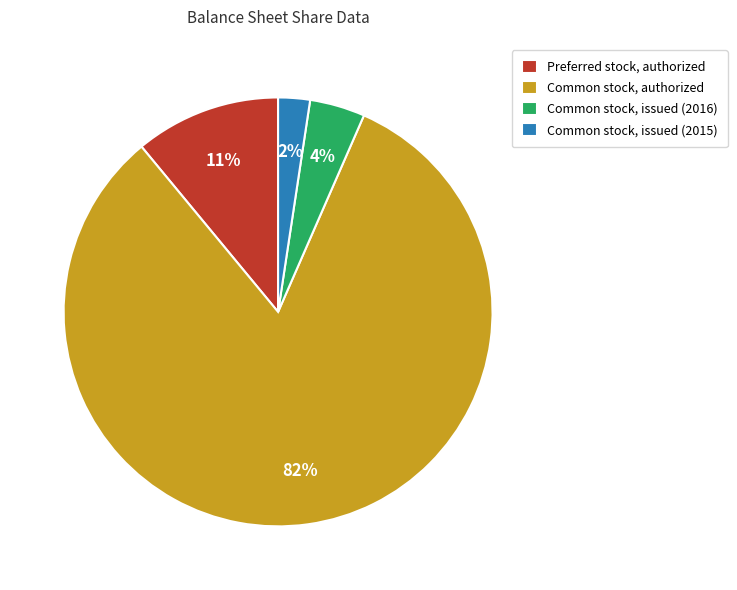

Which slice is the smallest?

Common stock, issued (2015)